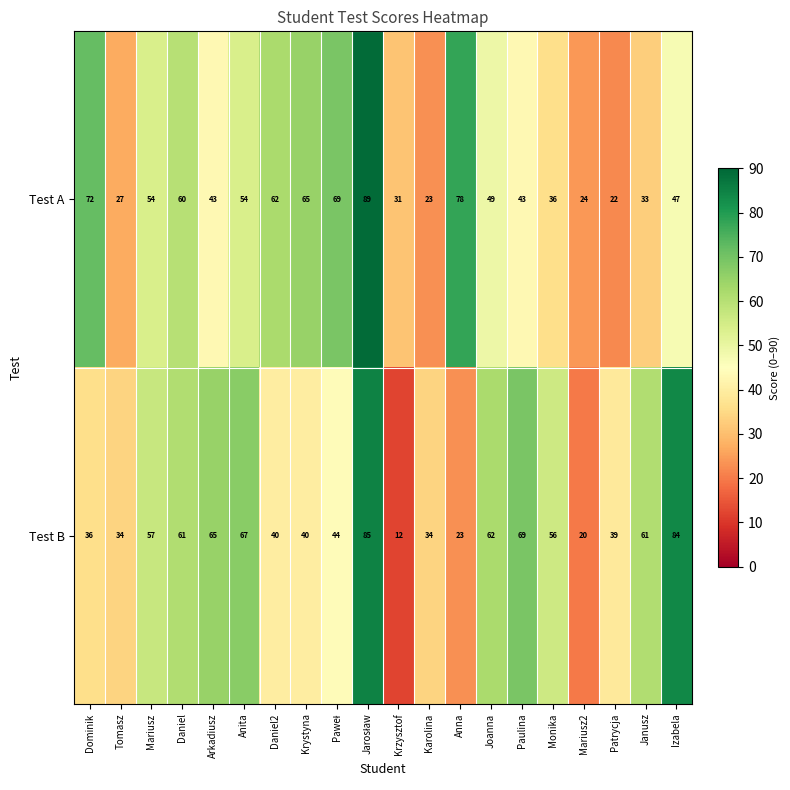

What is the minimum value shown in the chart?

12